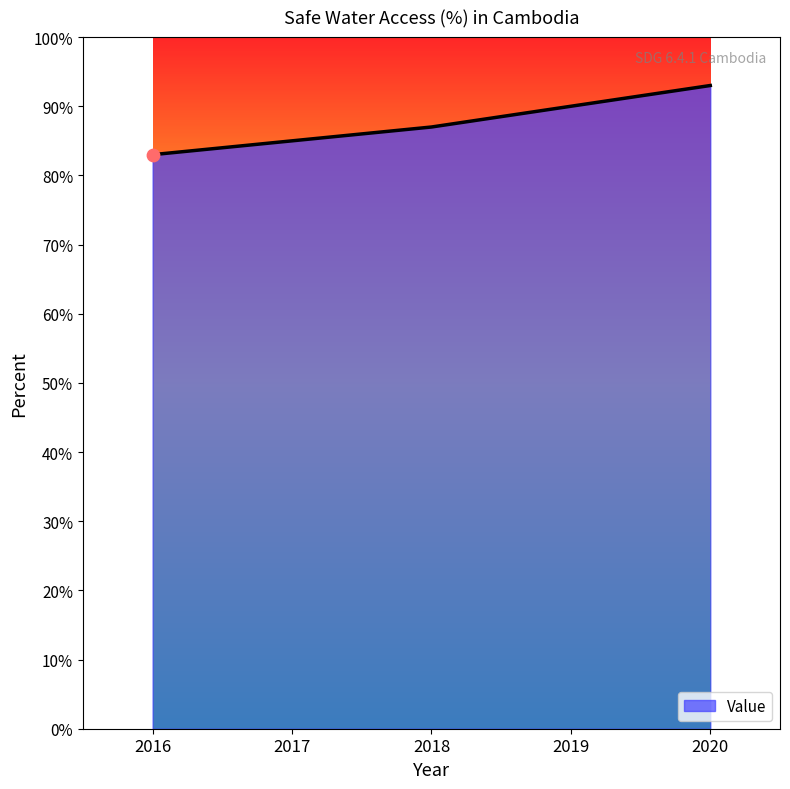

What is the change in value from 2018 to 2019?

+3